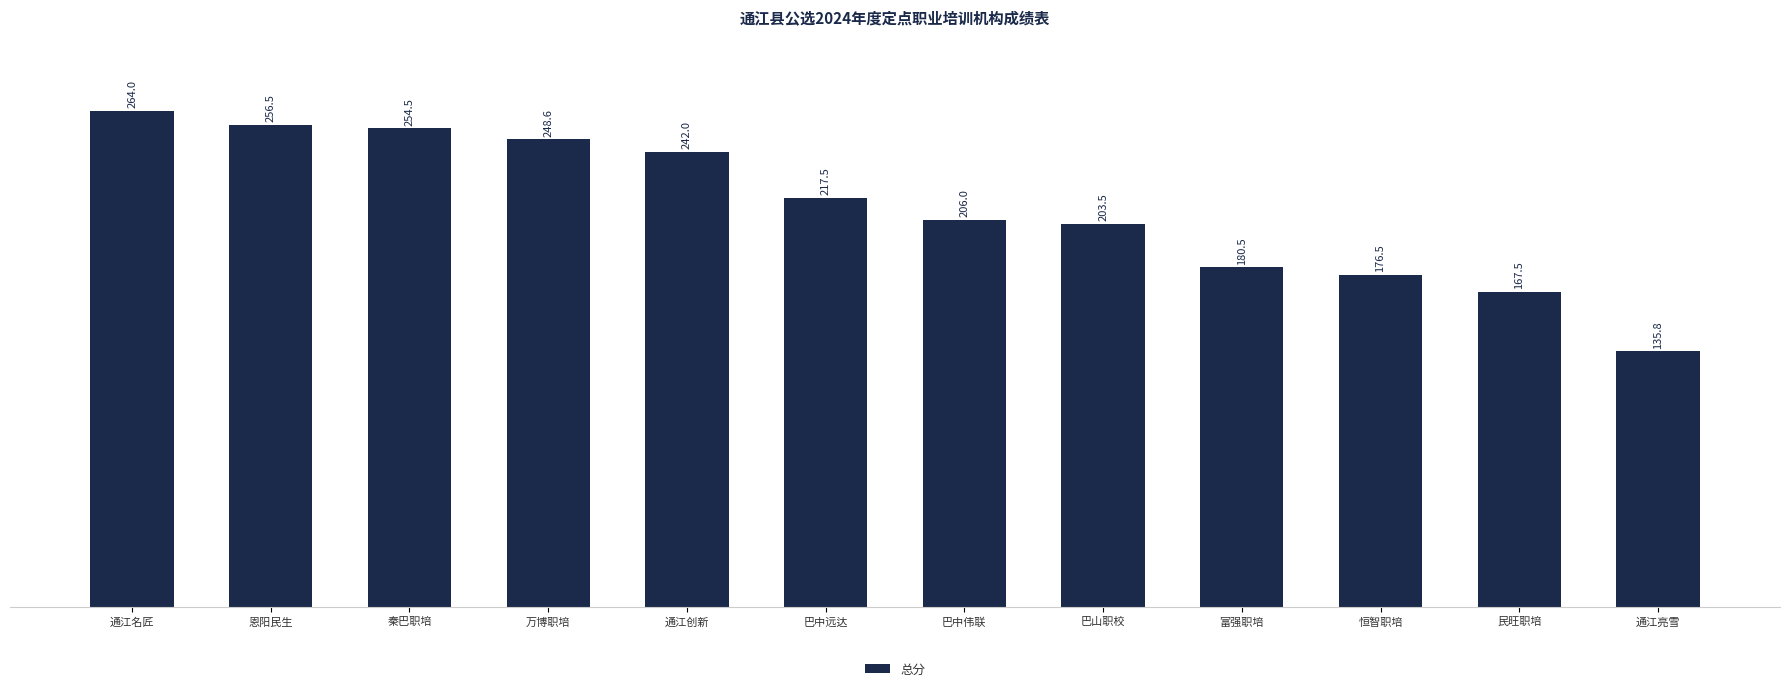

True or false: the data shows 256.5 at 恩阳民生.

True